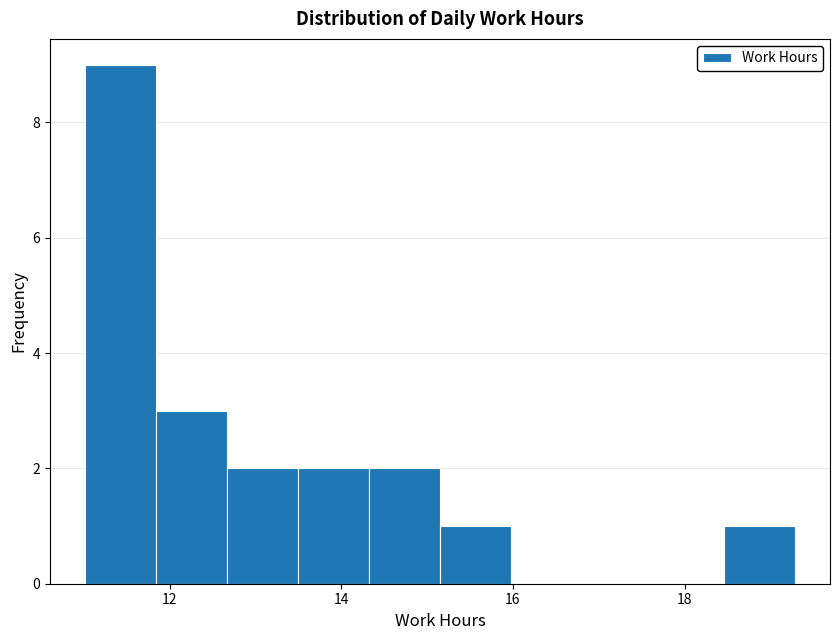

Reading left to right, transcribe this chart: for each bar, give the range it covers on the x-axis and its height. Neither the bar edges nor the heights are printed on the chart, so give them approximately, as read against the axes.

11.0 to 11.8: 9
11.8 to 12.6: 3
12.6 to 13.4: 2
13.4 to 14.4: 2
14.4 to 15.2: 2
15.2 to 16.0: 1
16.0 to 16.8: 0
16.8 to 17.6: 0
17.6 to 18.4: 0
18.4 to 19.2: 1